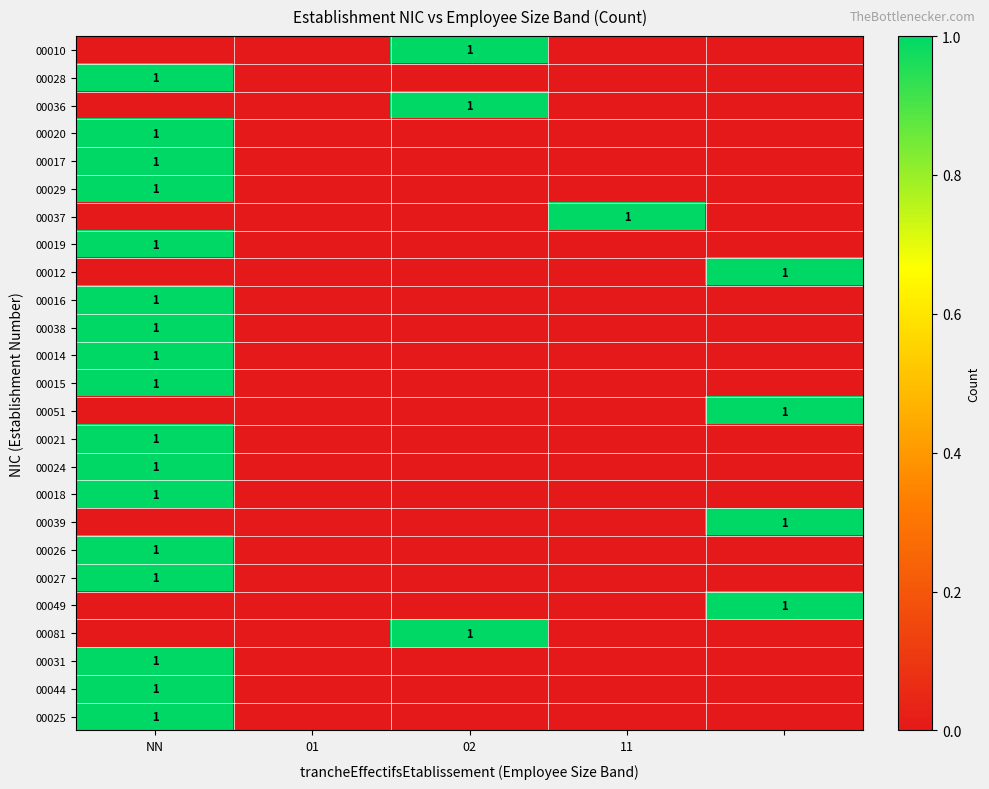

True or false: 00029 has a value of 1 at NN.

True